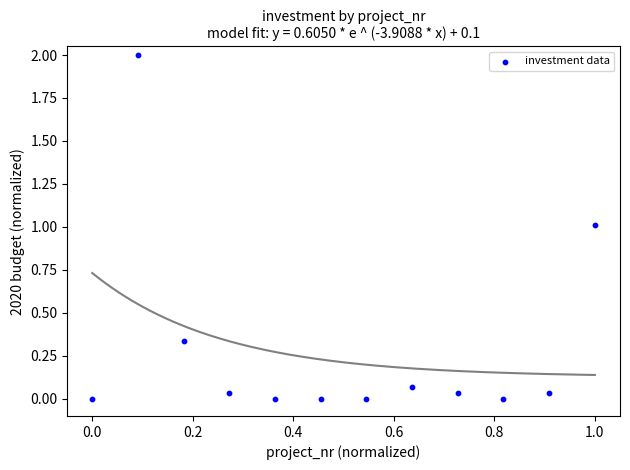

What is the average X value?

0.5